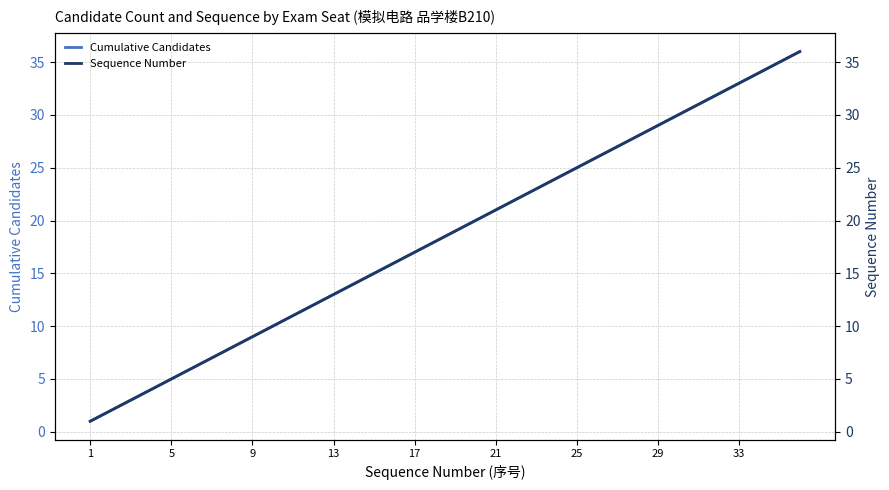

List the series in order of their peak value, highest first.

Cumulative Candidates, Sequence Number